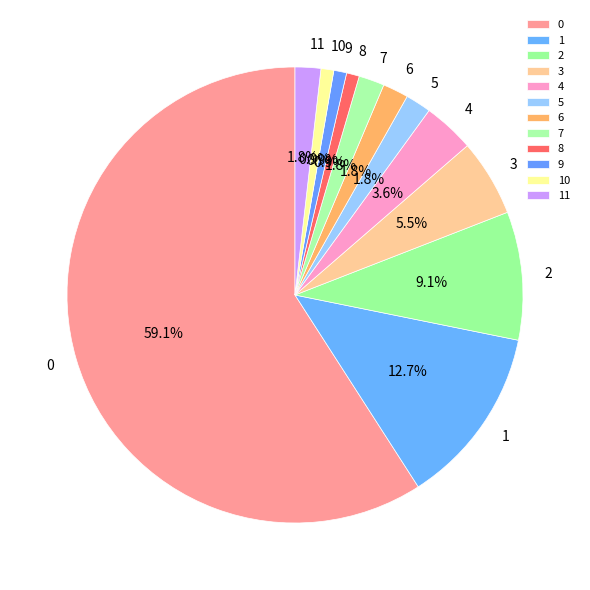

Which has a higher value, 11 or 10?

11